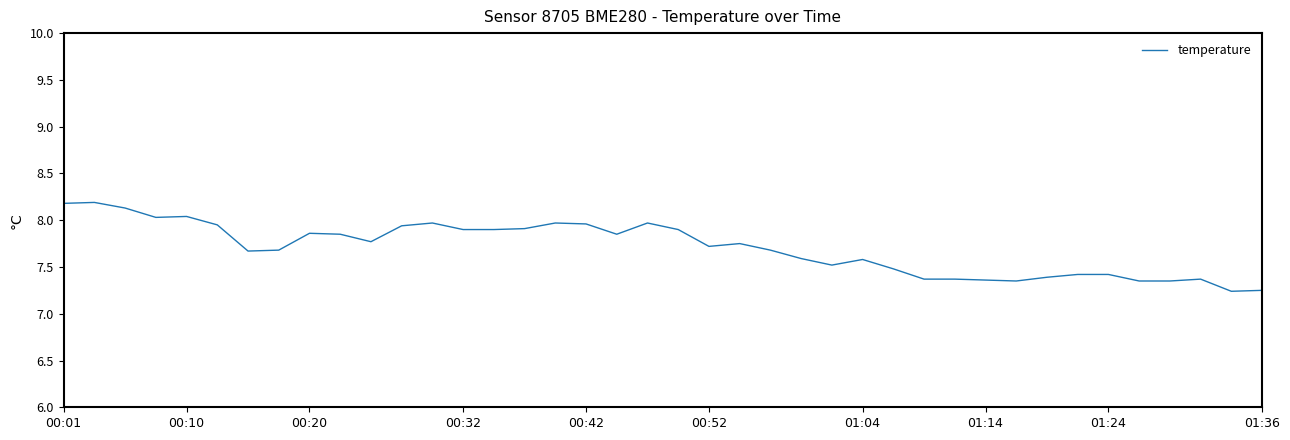

What is the maximum value shown in the chart?

8.2